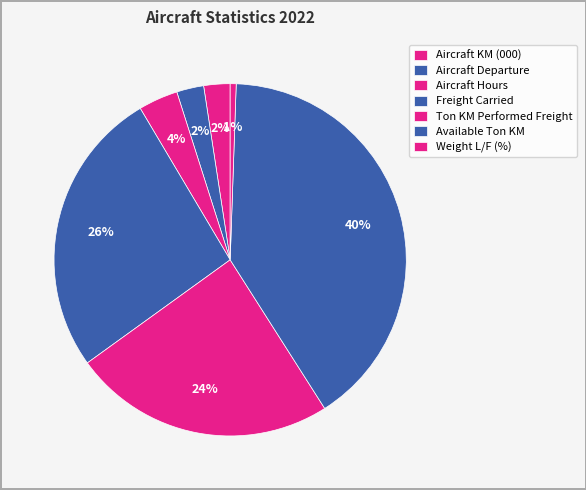

Rank the categories by value from highest to lowest.

Available Ton KM, Freight Carried, Ton KM Performed Freight, Aircraft Hours, Aircraft Departure, Aircraft KM (000), Weight L/F (%)